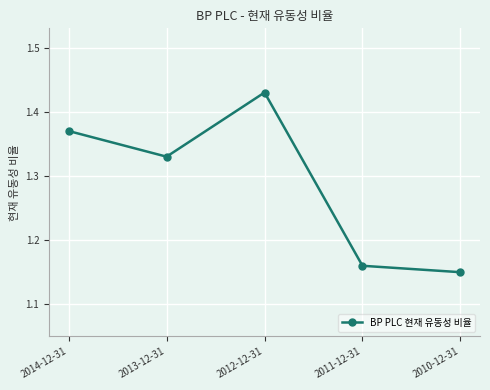

List the labels in order of value, smallest first.

2010-12-31, 2011-12-31, 2013-12-31, 2014-12-31, 2012-12-31